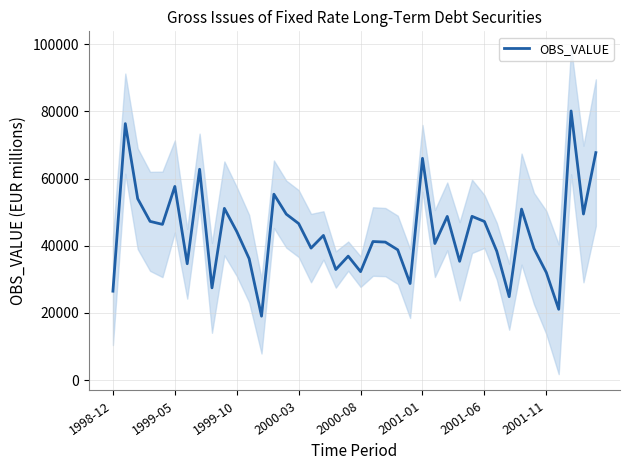

What is the difference between the maximum and minimum values?

61087.2